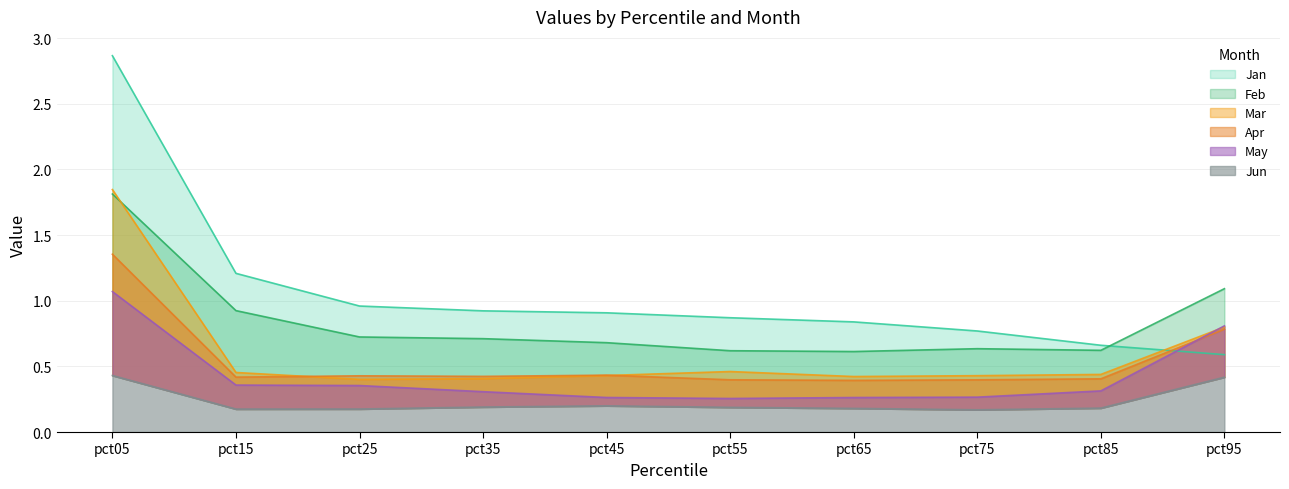

At which category is the sum across all series the highest?

pct05